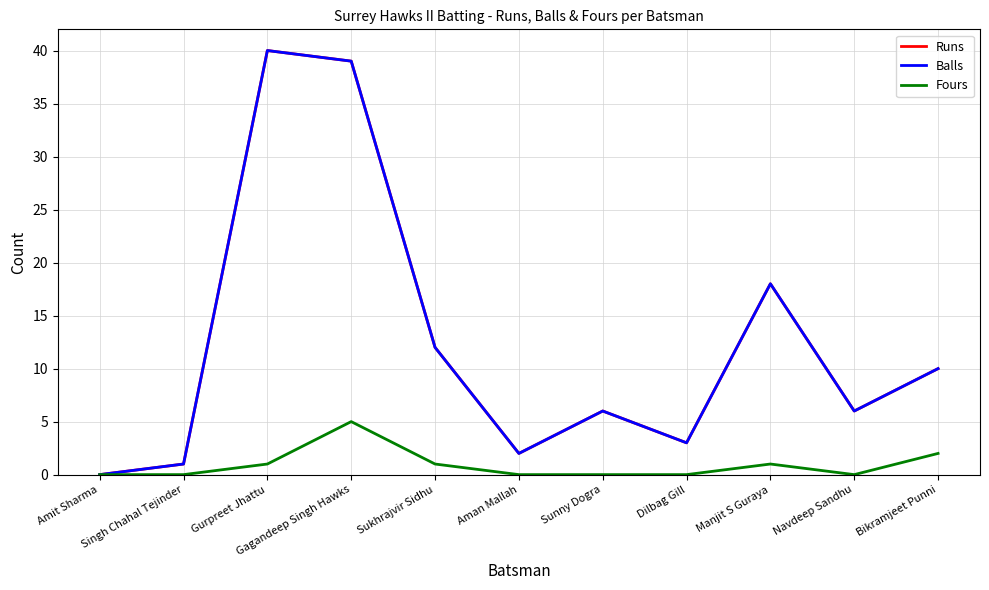

Does the chart display data point markers on the line(s)?

No